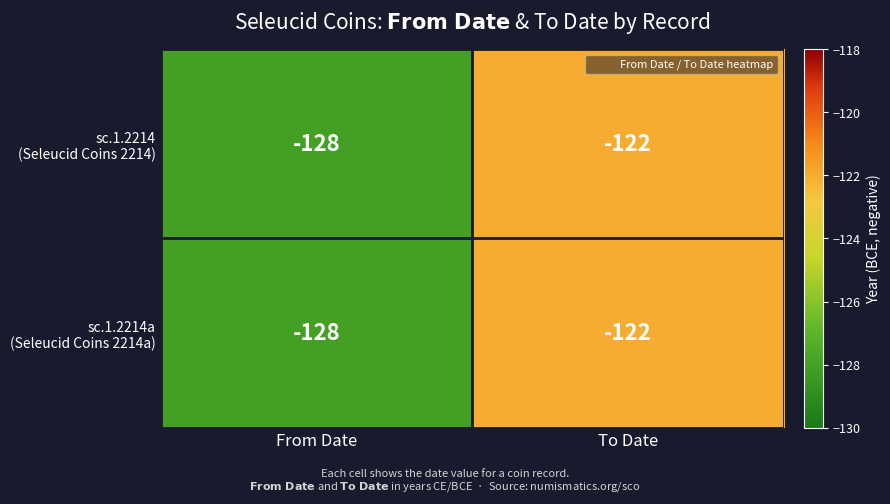

What is the minimum value shown in the chart?

-128